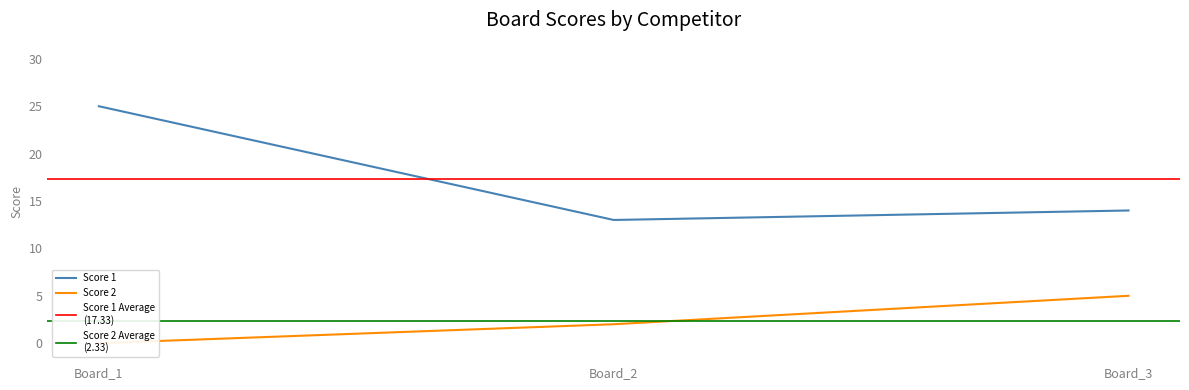

True or false: Score 1 has a value of 13 at Board_2.

True